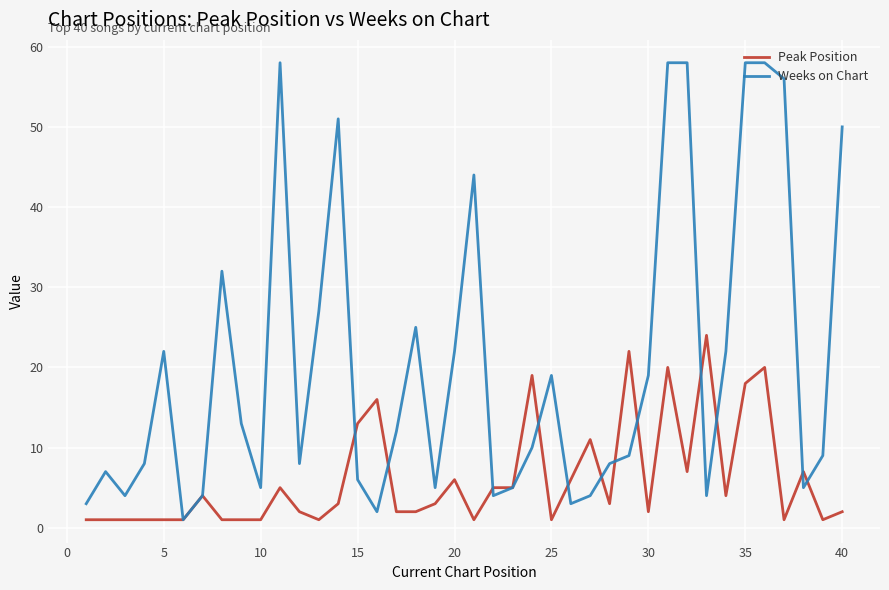

What is the maximum value for Peak Position?

24